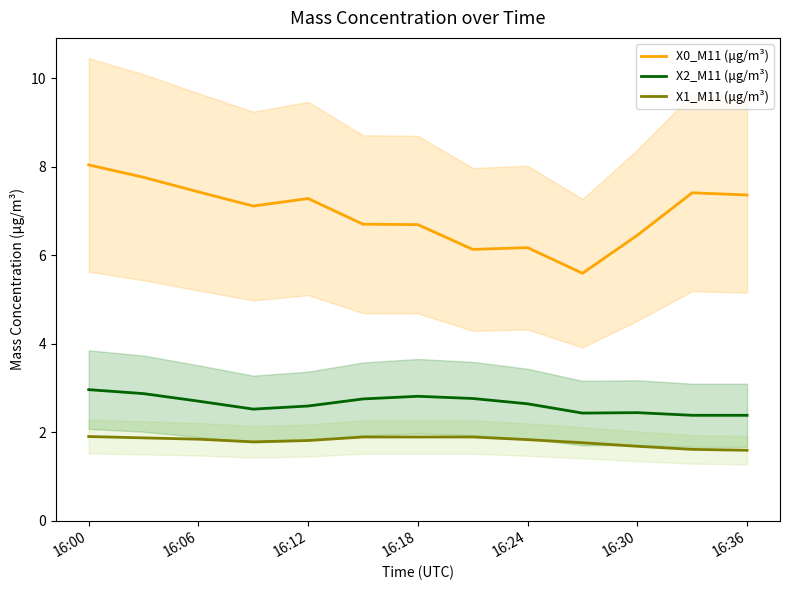

Read the X1_M11 (μg/m³) value at 16:18.

1.9